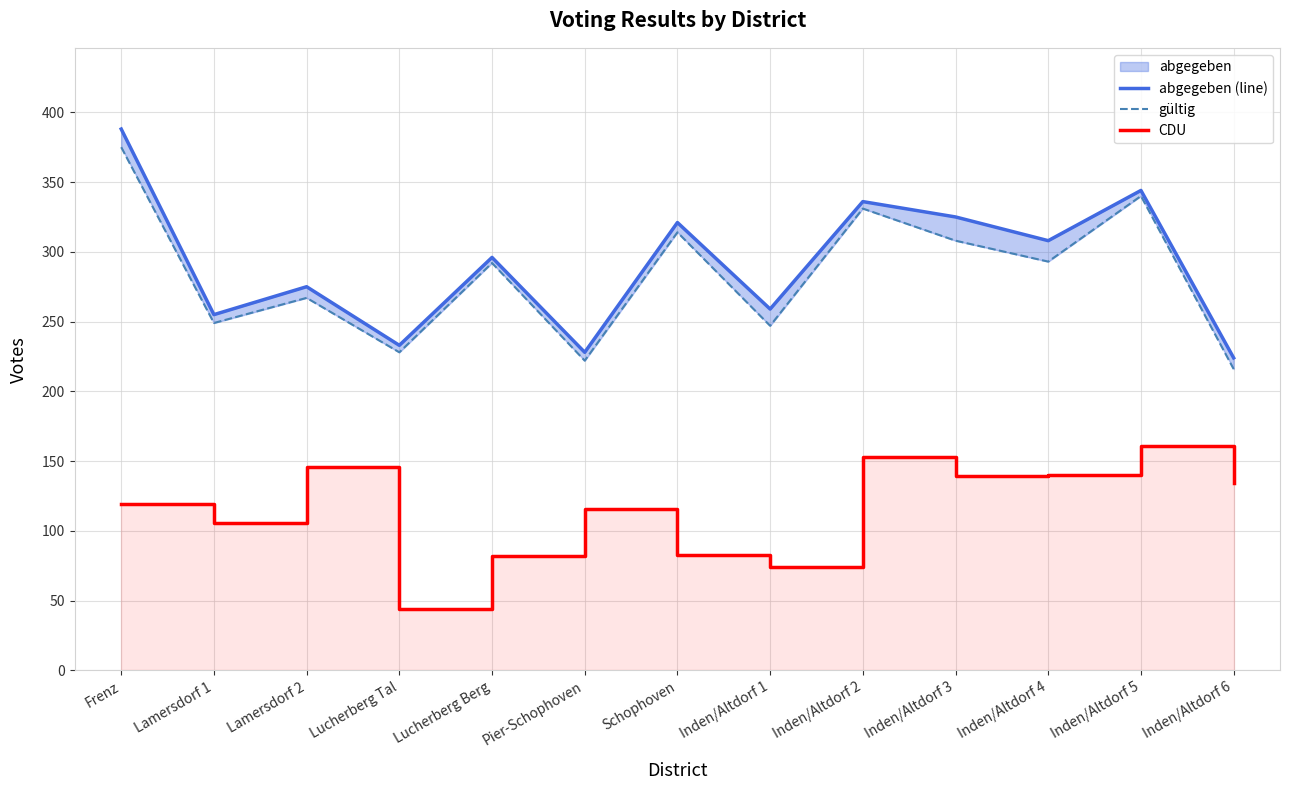

What is the label of the 5th point from the right?

Inden/Altdorf 2